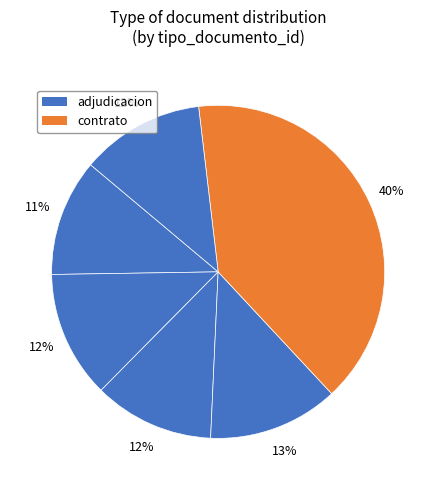

How many segments does this pie chart have?

6